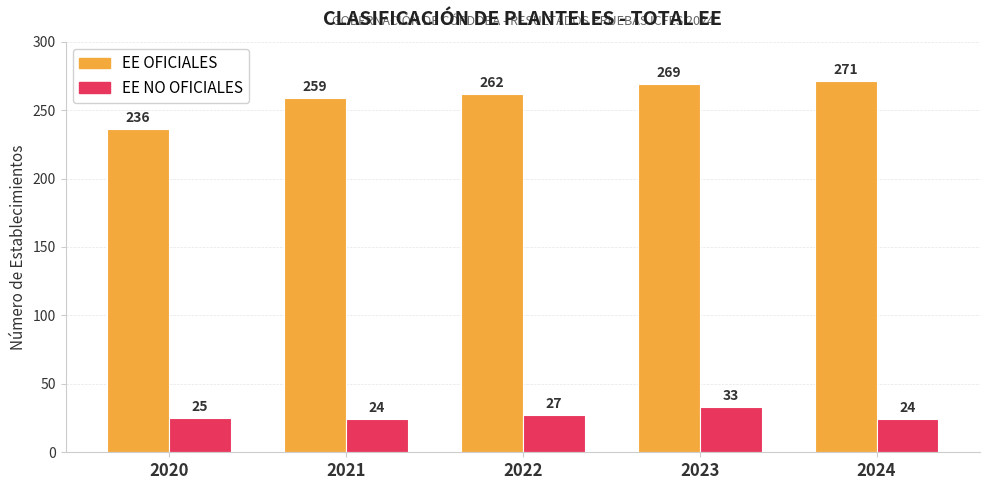

Rank the series by their average value, from lowest to highest.

EE NO OFICIALES, EE OFICIALES